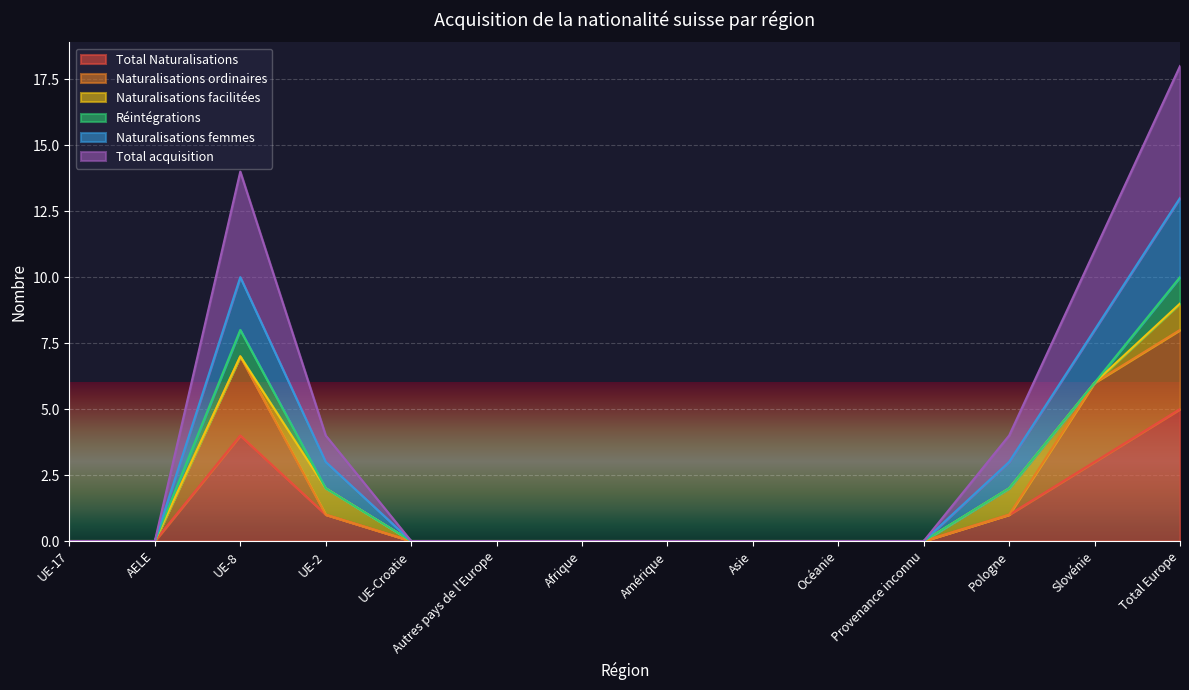

What is the label of the 2nd point from the left?

AELE